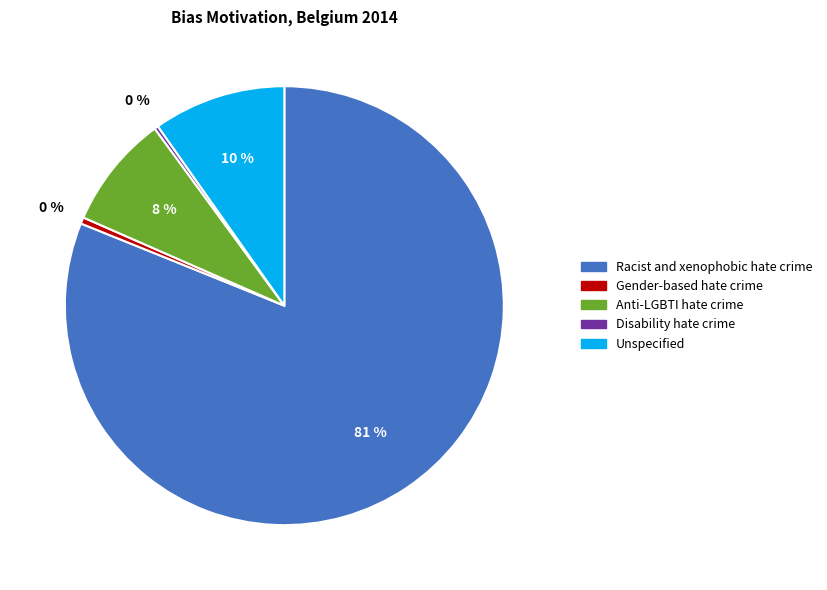

The Anti-LGBTI hate crime slice represents 8% of the pie. True or false?

True